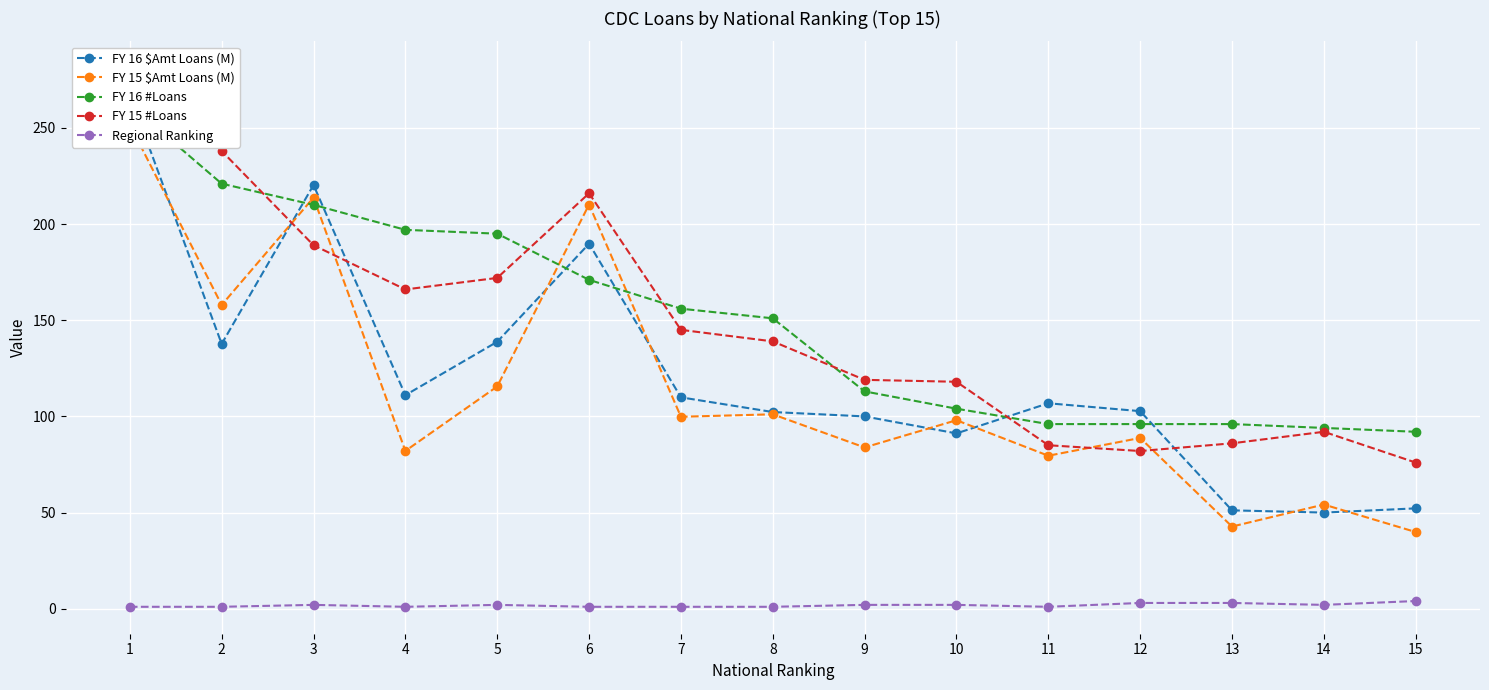

What is the maximum value shown in the chart?

281.0